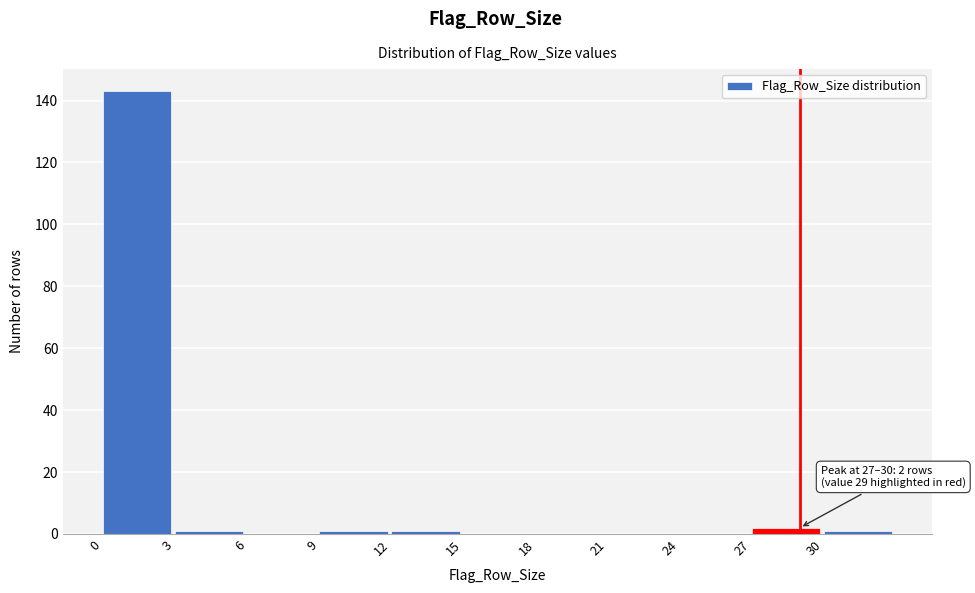

Over which range of the x-axis is the bar tallest?

0 to 3